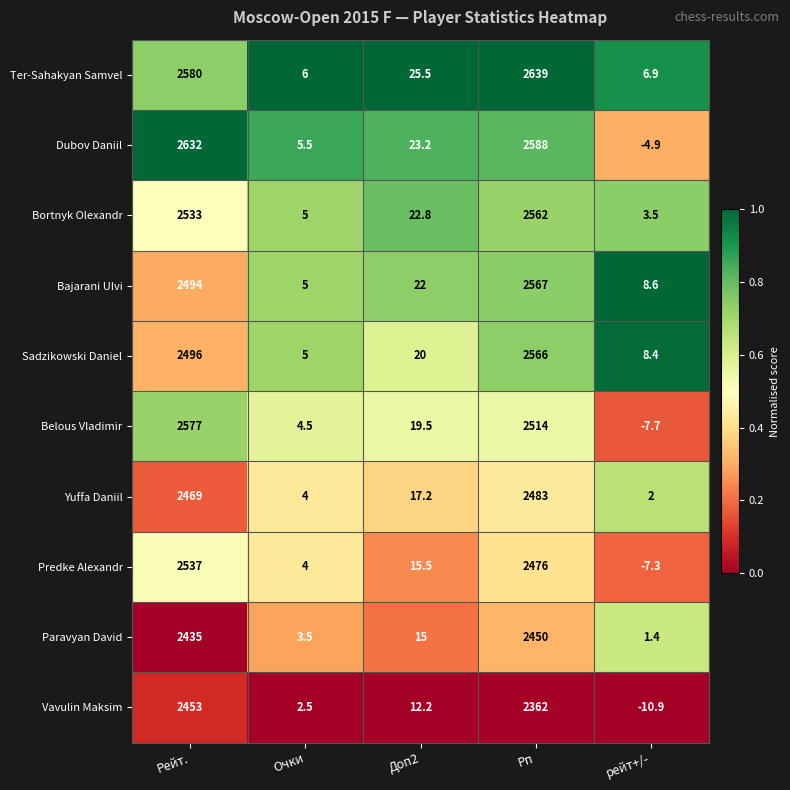

Is it true that Vavulin Maksim equals 3506.2 at Рейт.?

False